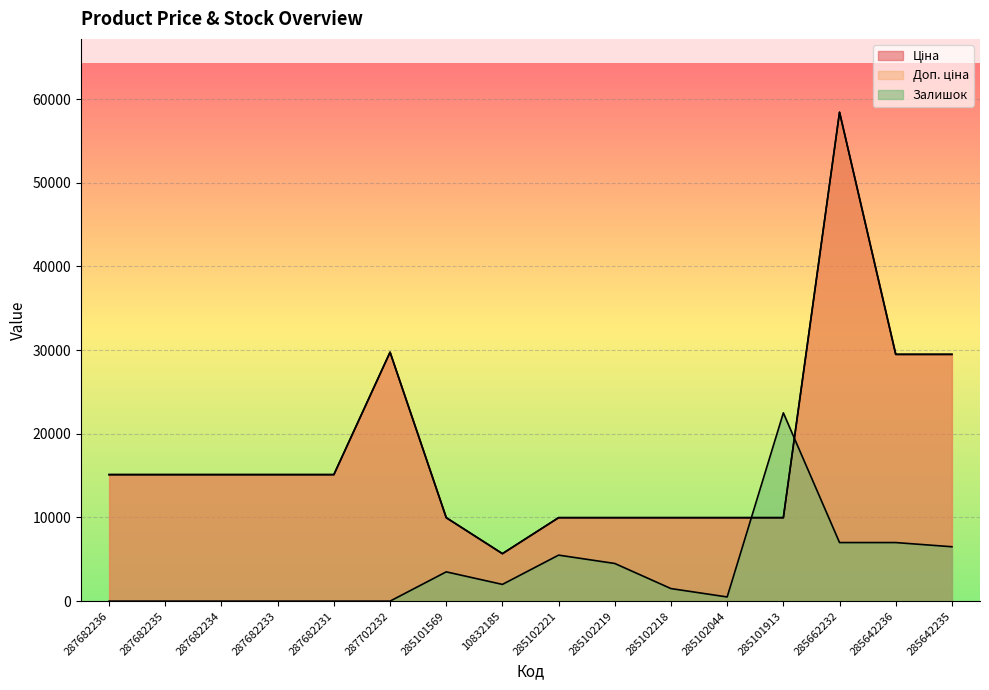

What is the difference between the maximum and second lowest values in the Доп. ціна series?

48451.6